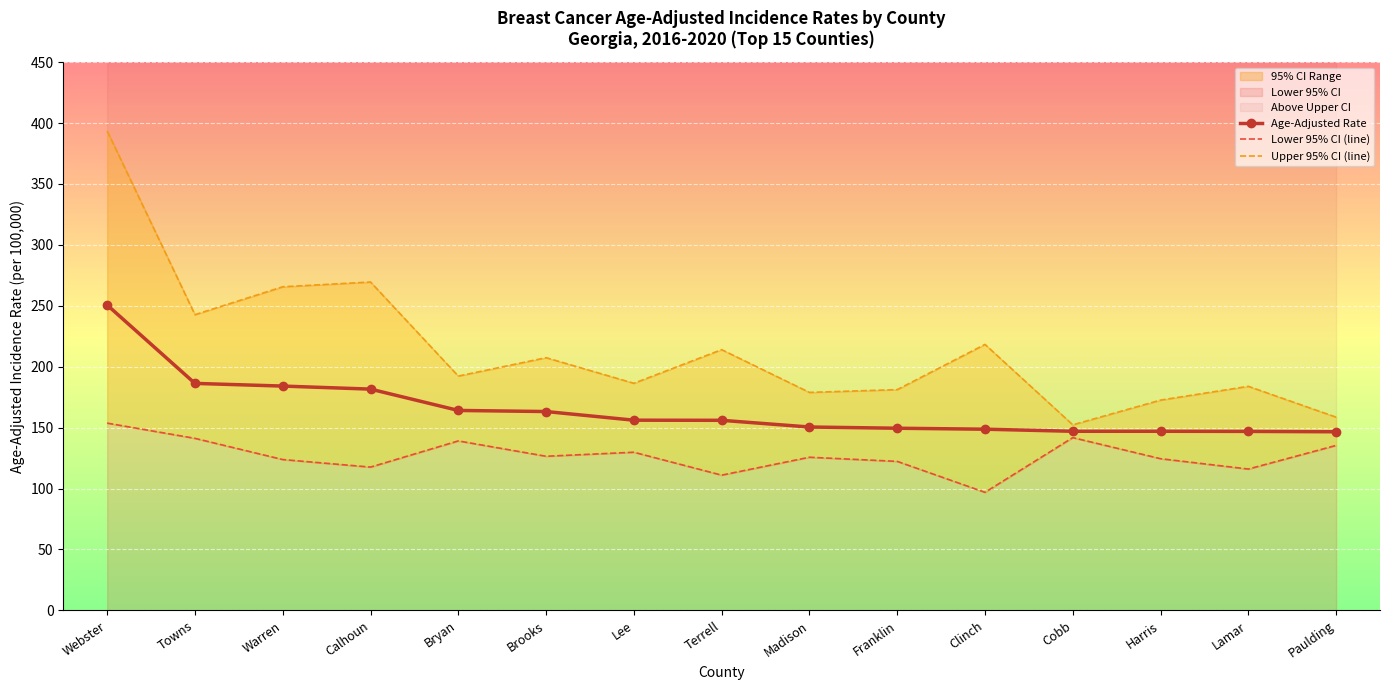

What is the label of the 13th point from the right?

Warren